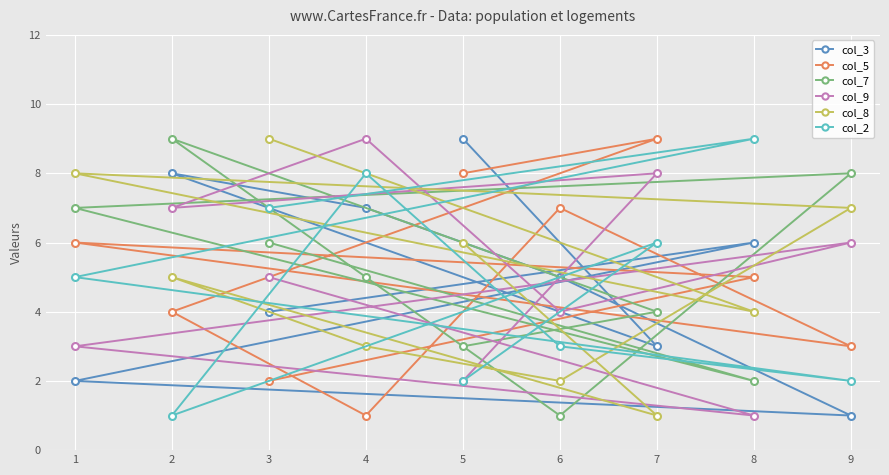

Is the value of col_7 at 5 greater than the value of col_8 at 3?

No